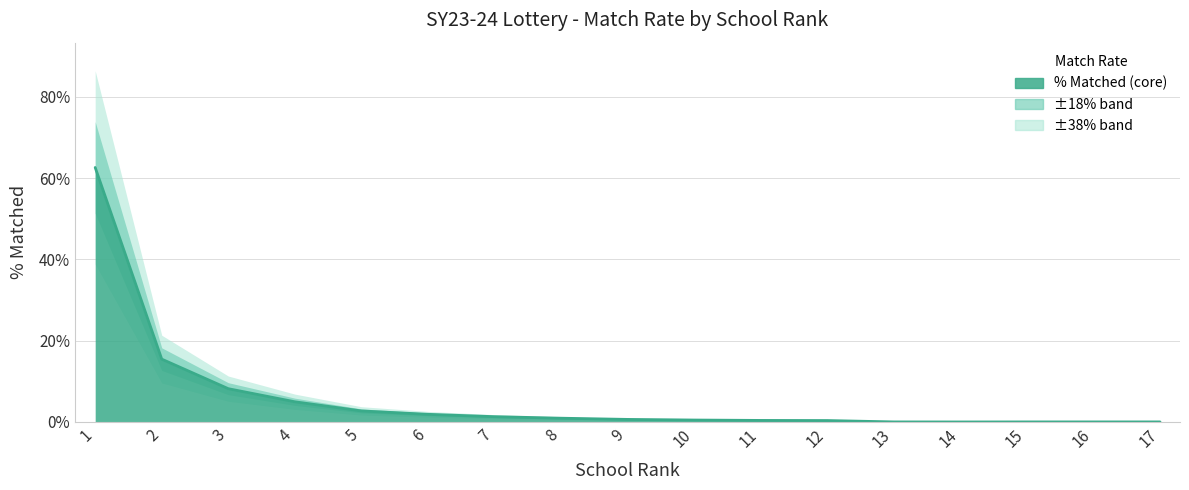

Reading left to right, transcribe all the data shown in this chart.

0.6	0.2	0.1	0.0	0.0	0.0	0.0	0.0	0.0	0.0	0.0	0.0	0.0	0.0	0.0	0.0	0.0